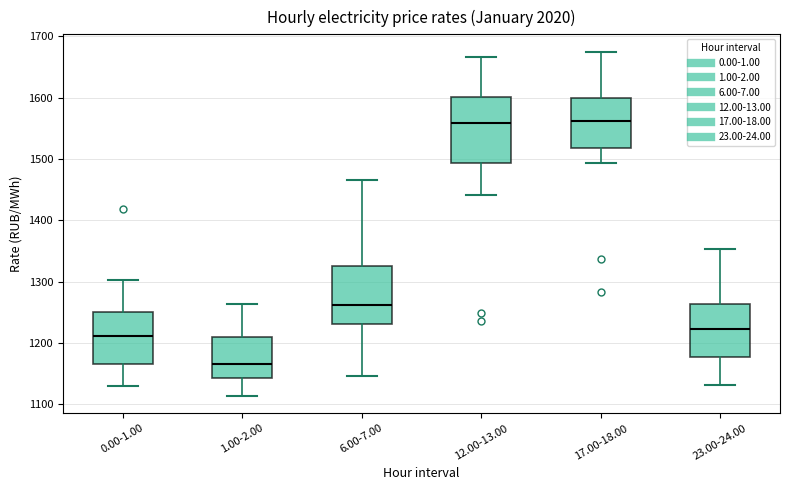

Where is the lower edge of the box for 17.00-18.00 on the y-axis? The values are not printed on the chart, so give them approximately, as read against the axis.

1520